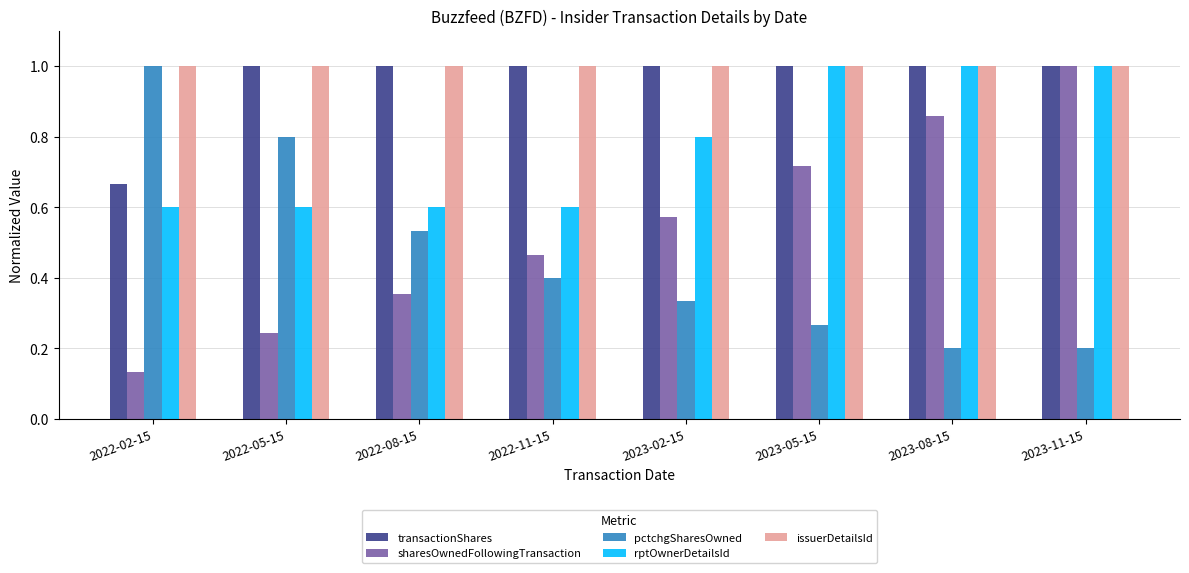

How many data points does each series have?

8